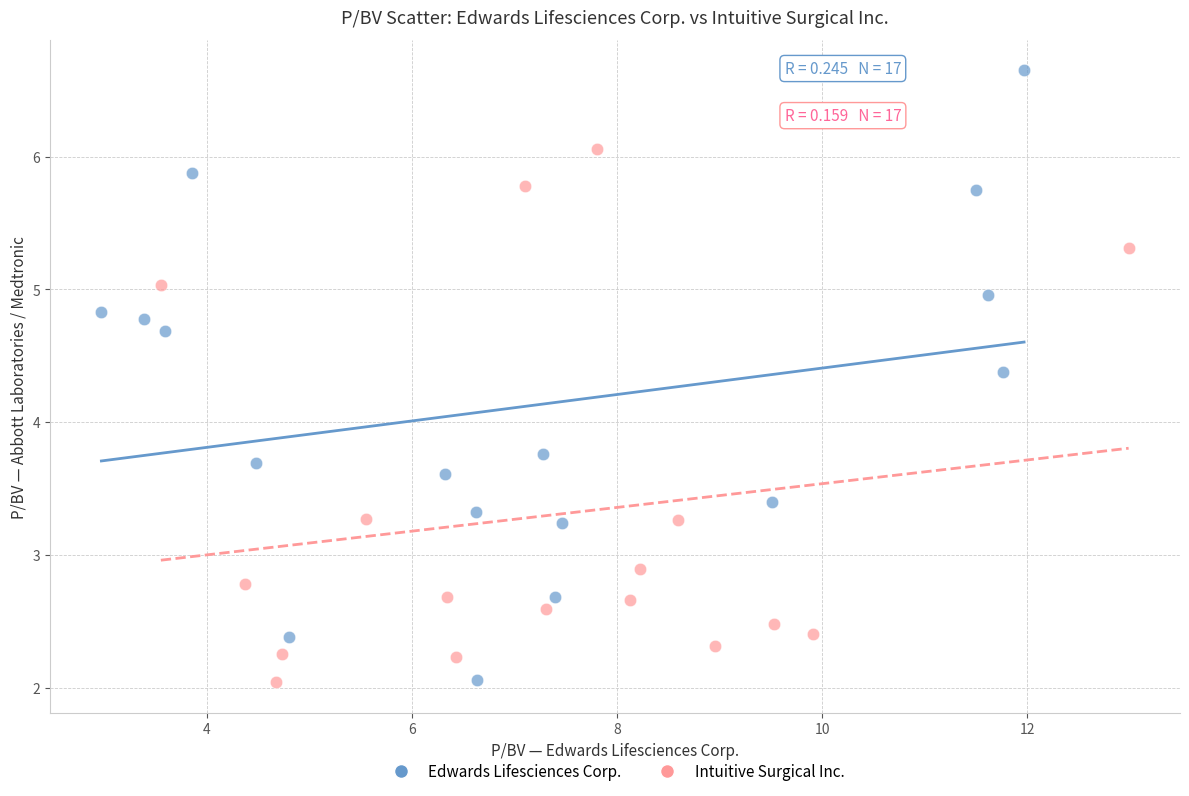

Which series has the largest Y range (max minus min)?

Edwards Lifesciences Corp.